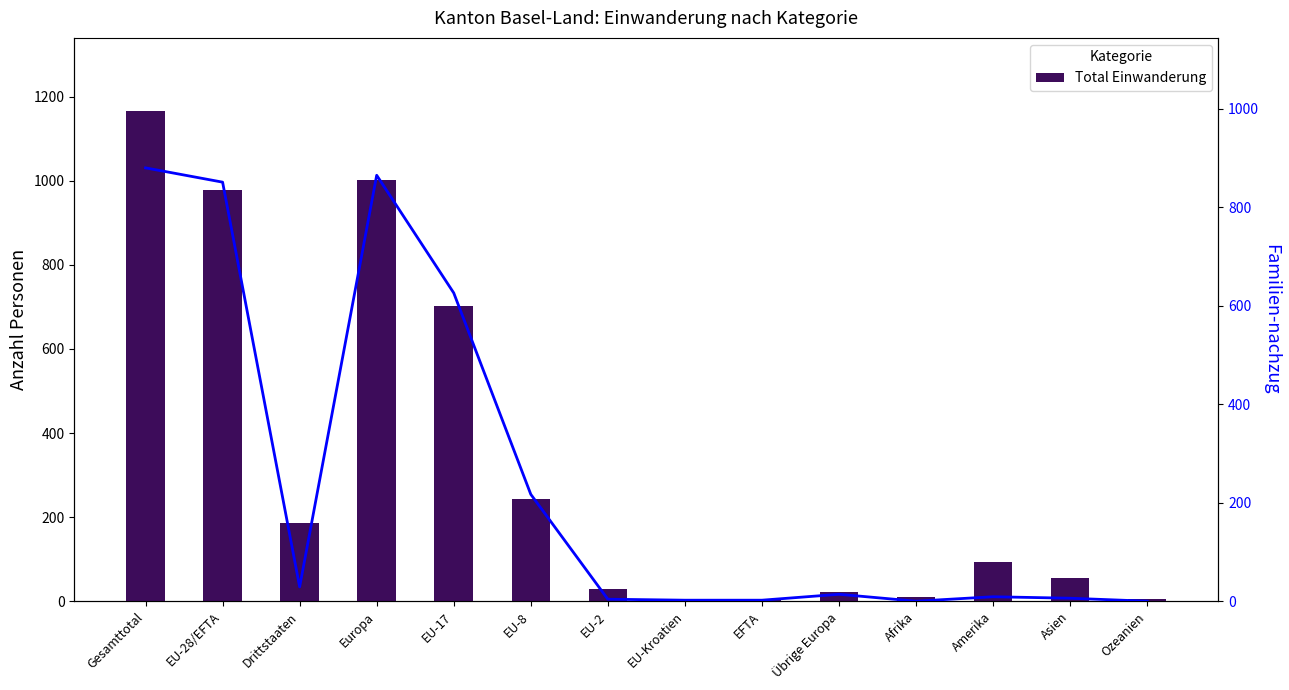

The Familien-nachzug series shows 6 at Asien. True or false?

True